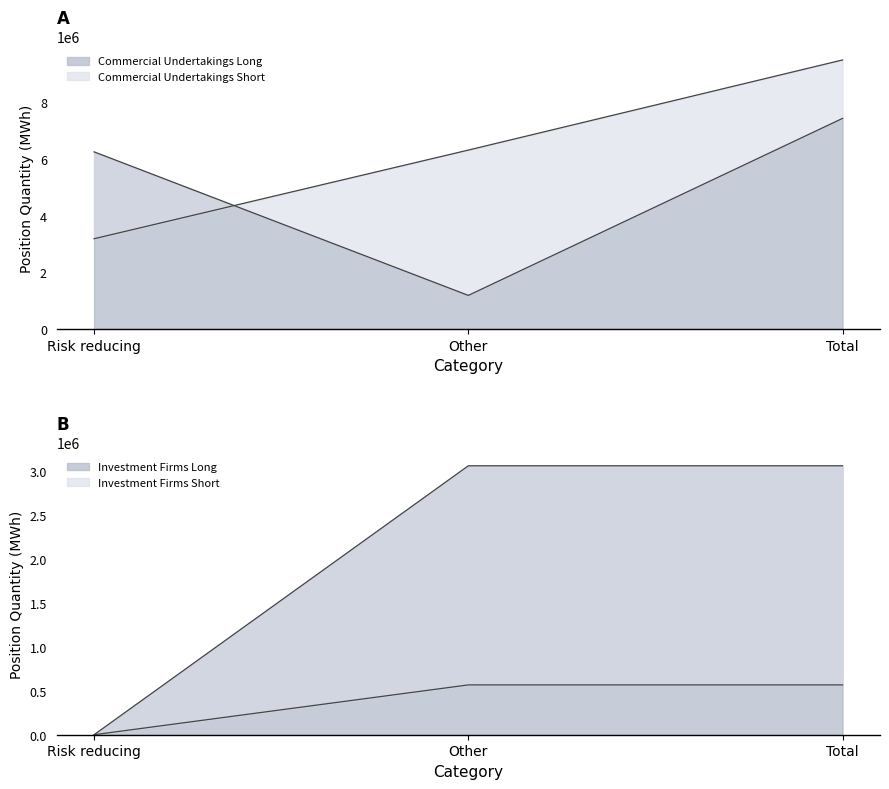

Which series changed the most between Risk reducing and Total?

Commercial Undertakings Short